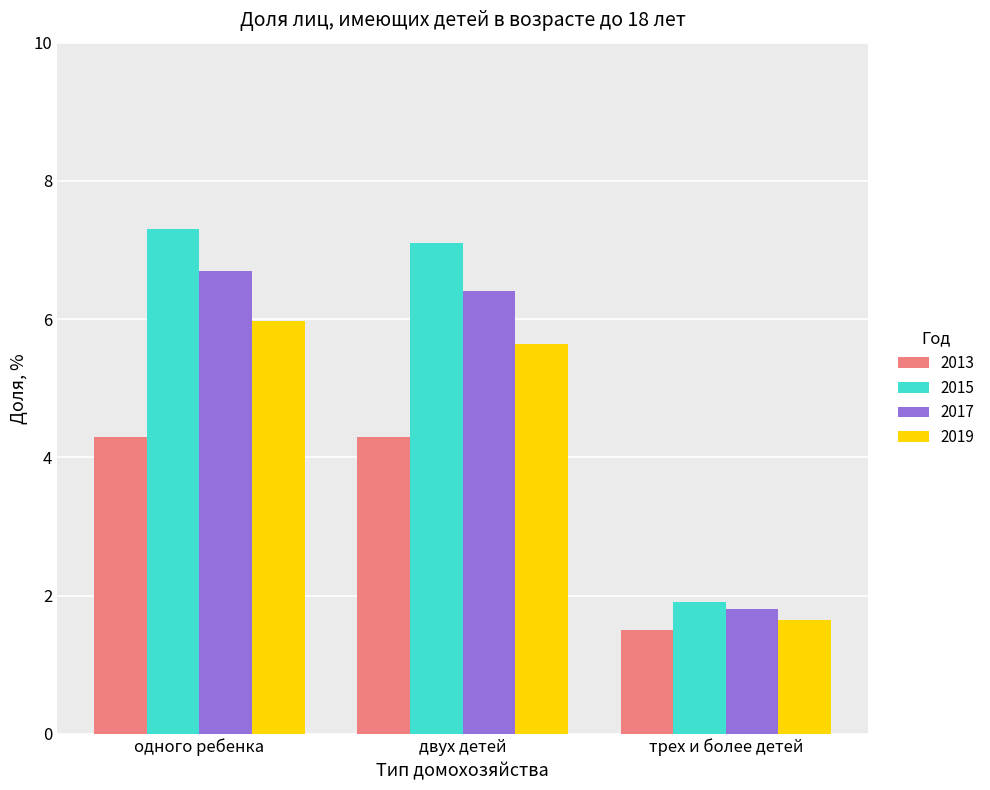

What is the label of the 1st bar from the right?

трех и более детей